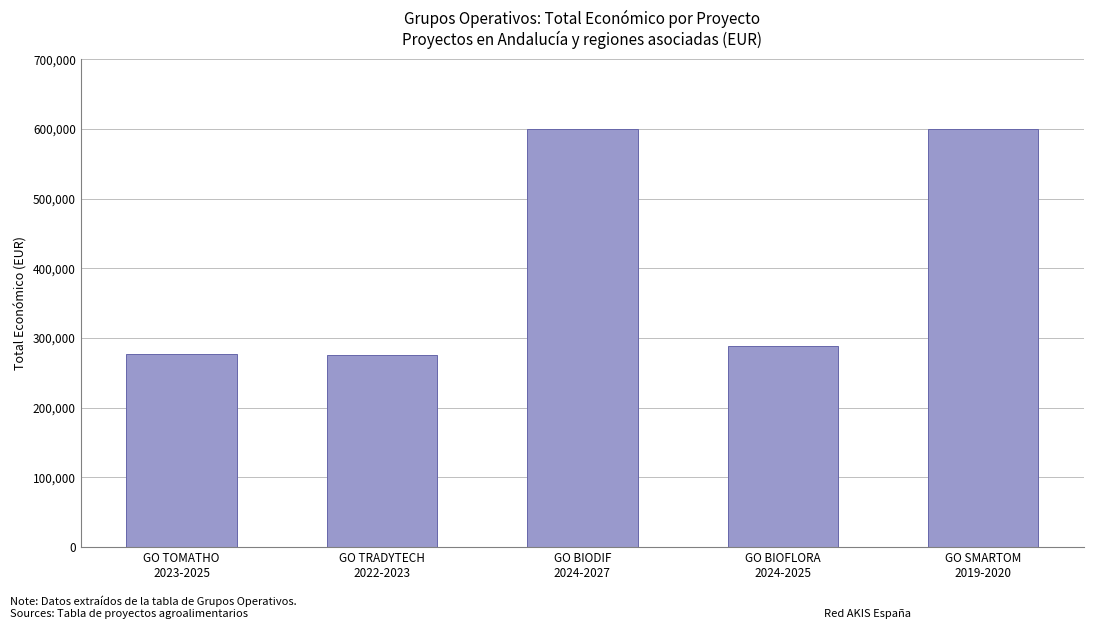

What is the average value?

408138